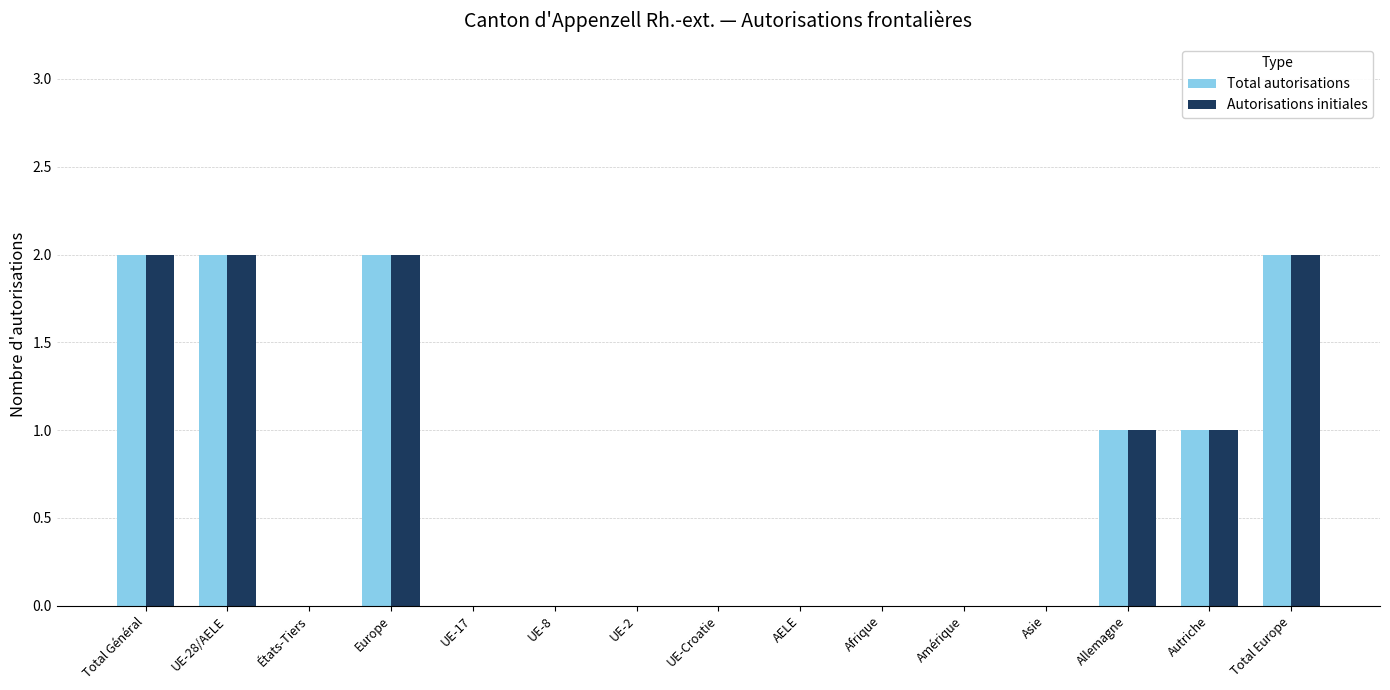

The value of Autorisations initiales at États-Tiers is 0. True or false?

True